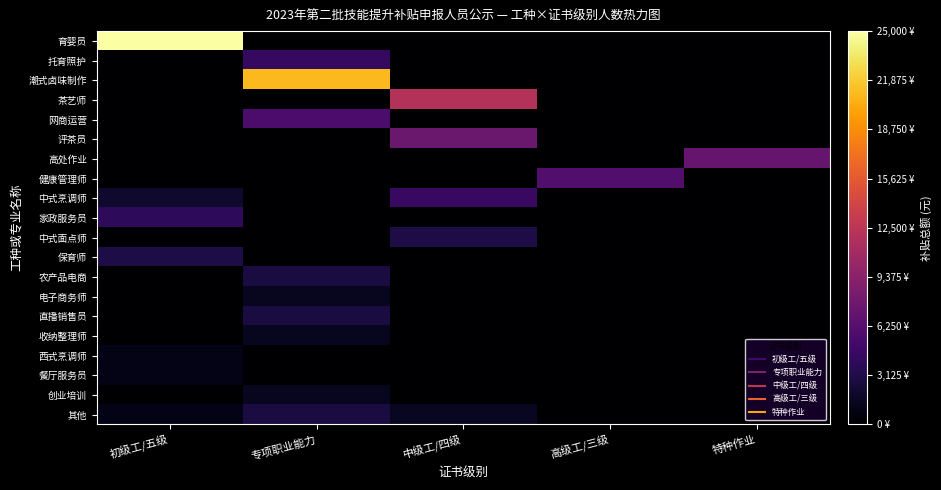

Reading right to left, extract all data points from this chart.

育婴员: 特种作业=0	高级工/三级=0	中级工/四级=0	专项职业能力=0	初级工/五级=25000
托育照护: 特种作业=0	高级工/三级=0	中级工/四级=0	专项职业能力=4200	初级工/五级=0
潮式卤味制作: 特种作业=0	高级工/三级=0	中级工/四级=0	专项职业能力=21000	初级工/五级=0
茶艺师: 特种作业=0	高级工/三级=0	中级工/四级=12000	专项职业能力=0	初级工/五级=0
网商运营: 特种作业=0	高级工/三级=0	中级工/四级=0	专项职业能力=5600	初级工/五级=0
评茶员: 特种作业=0	高级工/三级=0	中级工/四级=7500	专项职业能力=0	初级工/五级=0
高处作业: 特种作业=7200	高级工/三级=0	中级工/四级=0	专项职业能力=0	初级工/五级=0
健康管理师: 特种作业=0	高级工/三级=6000	中级工/四级=0	专项职业能力=0	初级工/五级=0
中式烹调师: 特种作业=0	高级工/三级=0	中级工/四级=4500	专项职业能力=0	初级工/五级=2000
家政服务员: 特种作业=0	高级工/三级=0	中级工/四级=0	专项职业能力=0	初级工/五级=4000
中式面点师: 特种作业=0	高级工/三级=0	中级工/四级=3000	专项职业能力=0	初级工/五级=0
保育师: 特种作业=0	高级工/三级=0	中级工/四级=0	专项职业能力=0	初级工/五级=3000
农产品电商: 特种作业=0	高级工/三级=0	中级工/四级=0	专项职业能力=2800	初级工/五级=0
电子商务师: 特种作业=0	高级工/三级=0	中级工/四级=0	专项职业能力=1400	初级工/五级=0
直播销售员: 特种作业=0	高级工/三级=0	中级工/四级=0	专项职业能力=2800	初级工/五级=0
收纳整理师: 特种作业=0	高级工/三级=0	中级工/四级=0	专项职业能力=1400	初级工/五级=0
西式烹调师: 特种作业=0	高级工/三级=0	中级工/四级=0	专项职业能力=0	初级工/五级=1000
餐厅服务员: 特种作业=0	高级工/三级=0	中级工/四级=0	专项职业能力=0	初级工/五级=1000
创业培训: 特种作业=0	高级工/三级=0	中级工/四级=0	专项职业能力=1400	初级工/五级=0
其他: 特种作业=0	高级工/三级=0	中级工/四级=1500	专项职业能力=2800	初级工/五级=1000